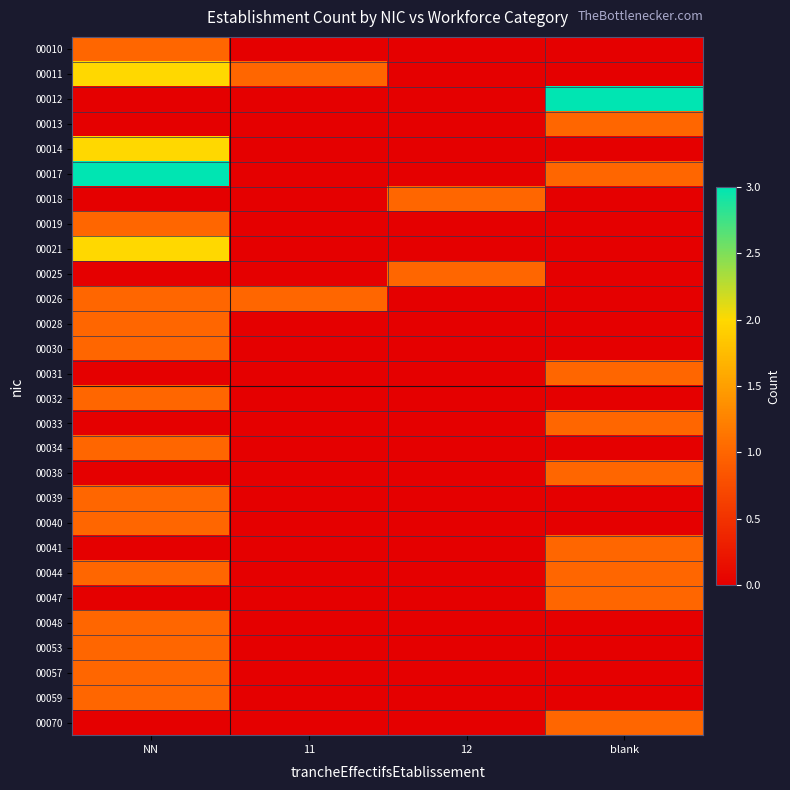

What is the difference between the highest and lowest values at blank?

3